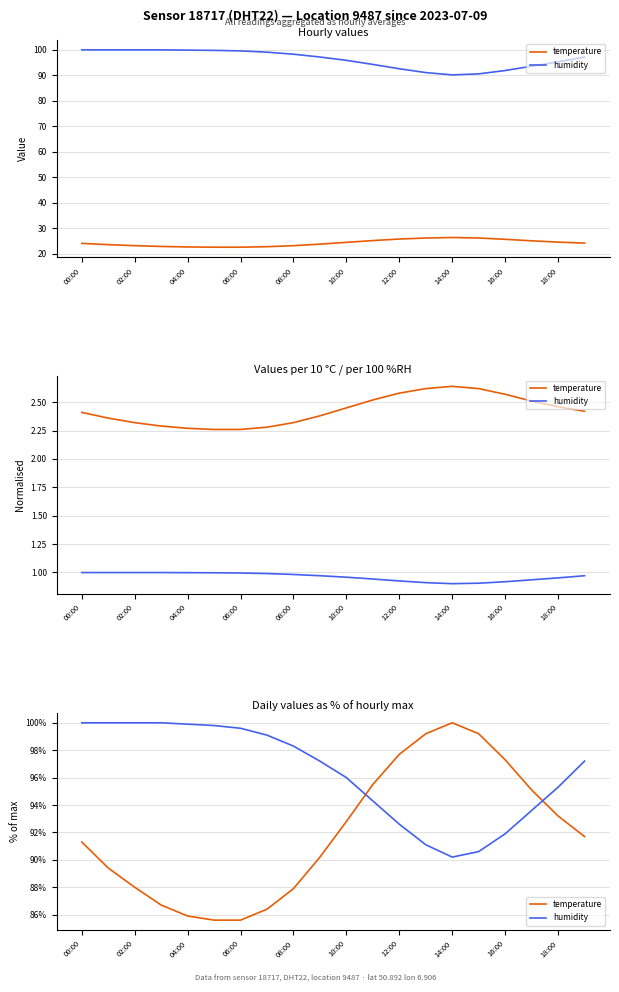

Which series has the widest spread of values?

temperature